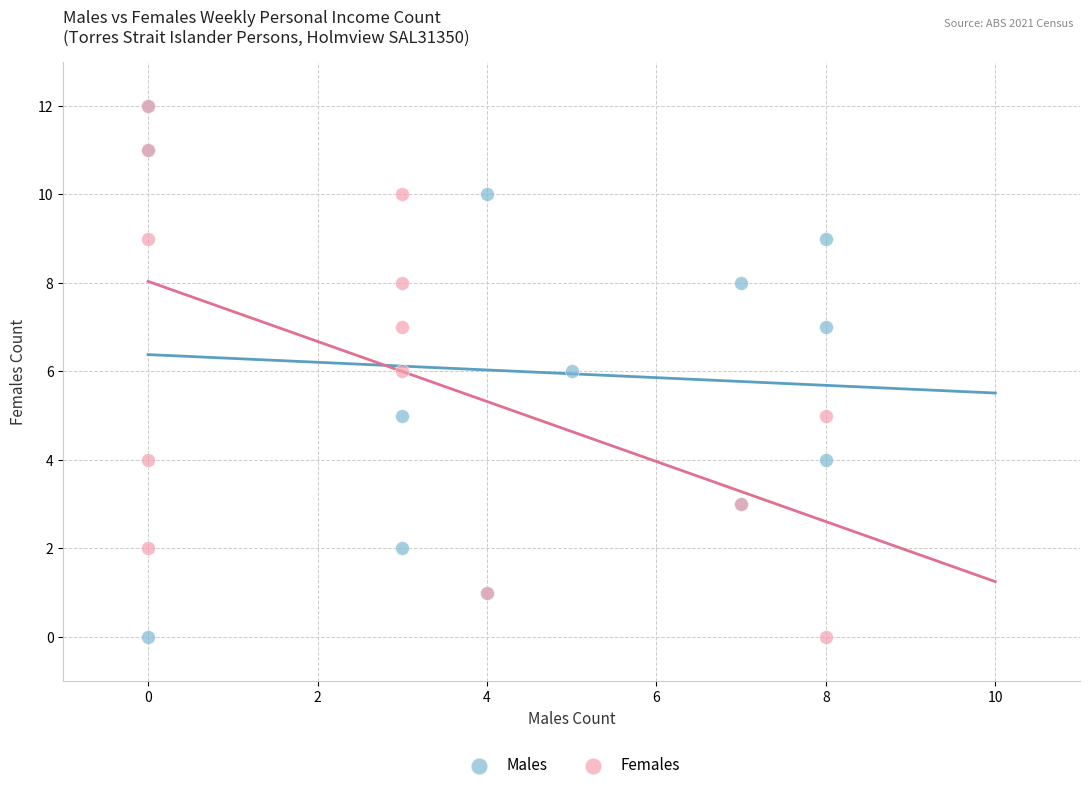

What are all the series names shown in the legend?

Males, Females